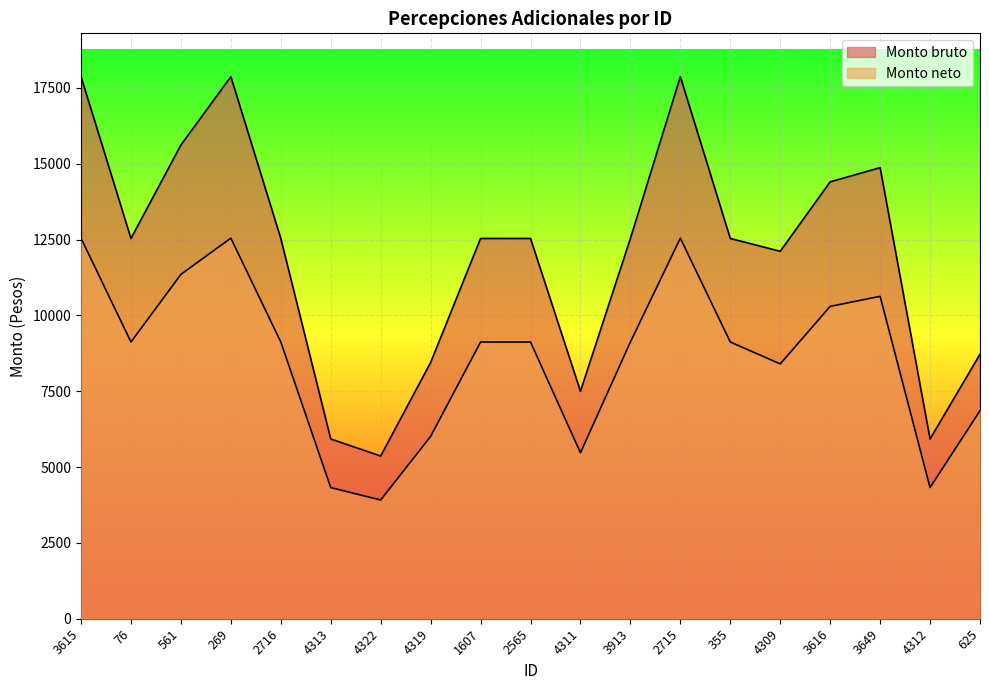

What position from the left is 4309?

15